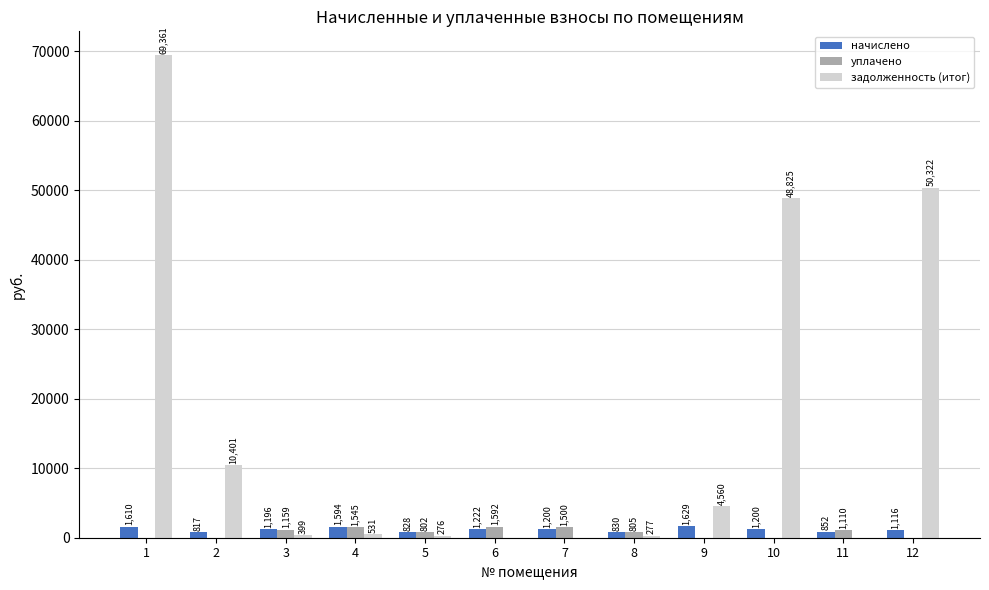

How many groups of bars are there?

12